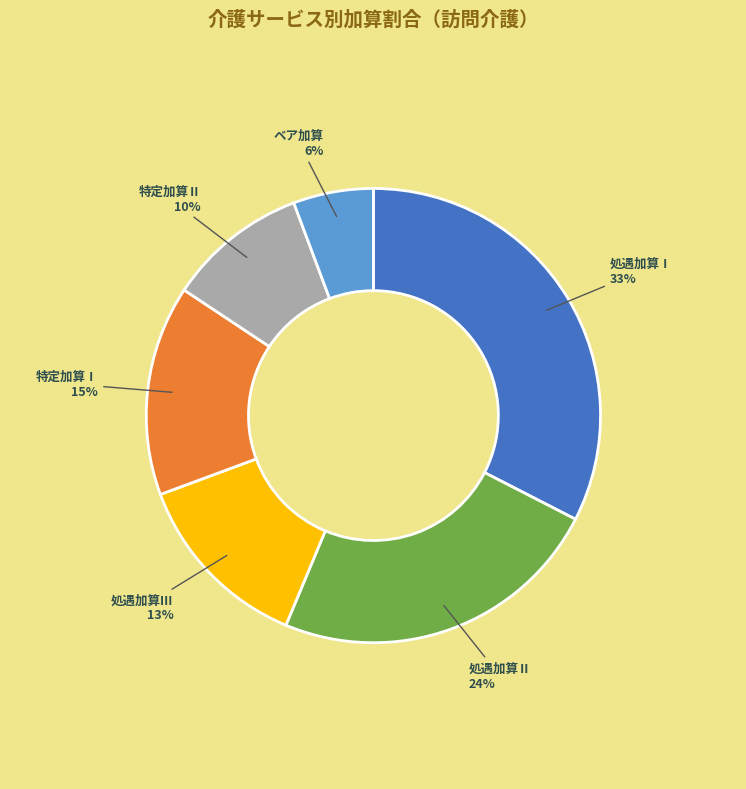

Is there any slice that represents more than half of the pie?

No